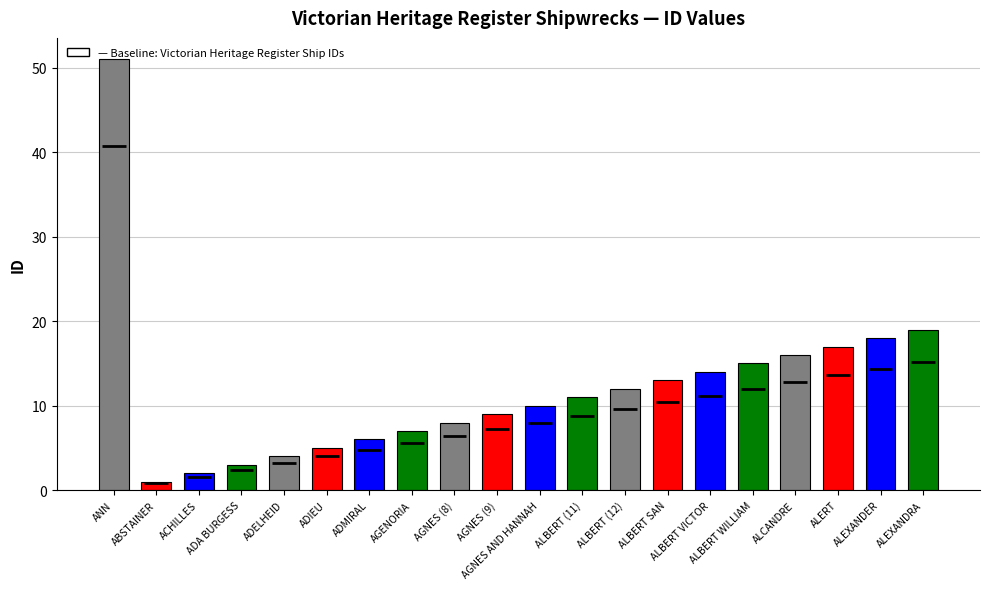

Between AGENORIA and ADA BURGESS, which is larger?

AGENORIA